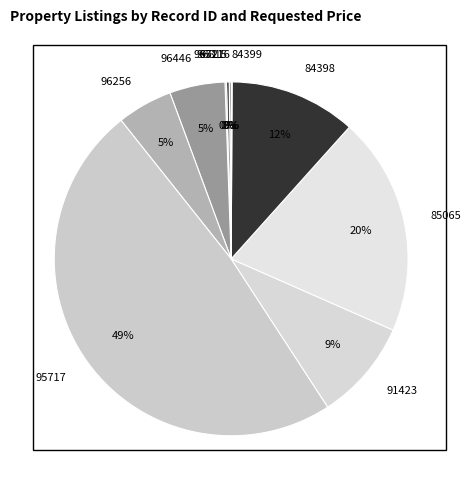

Combined, do 96446 and 84398 account for over 50%?

No